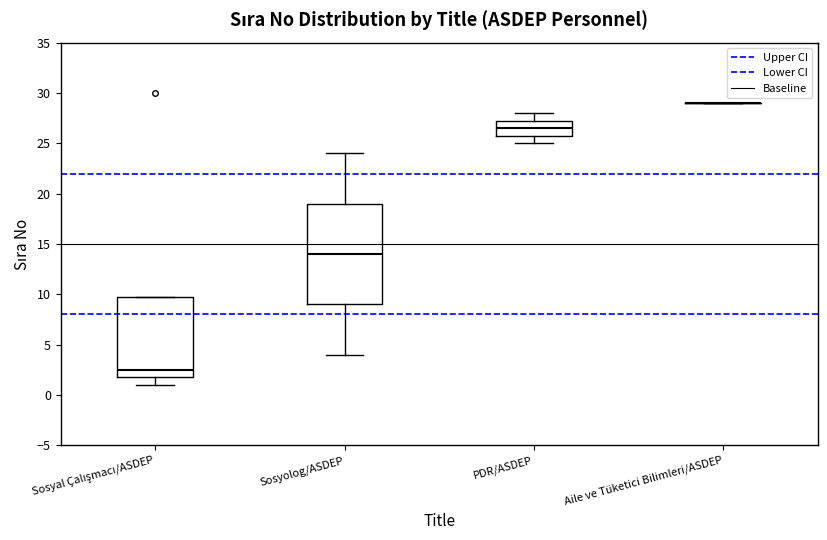

Where is the lower edge of the box for PDR/ASDEP on the y-axis? The values are not printed on the chart, so give them approximately, as read against the axis.

26.0